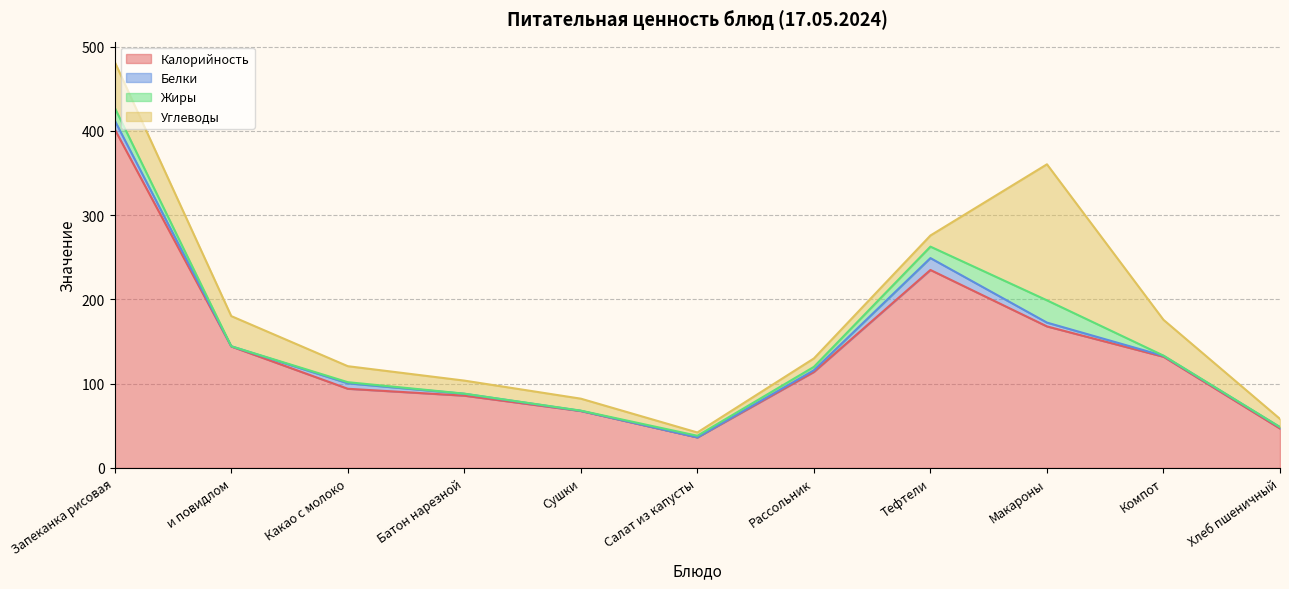

At which category is the sum across all series the highest?

Запеканка рисовая